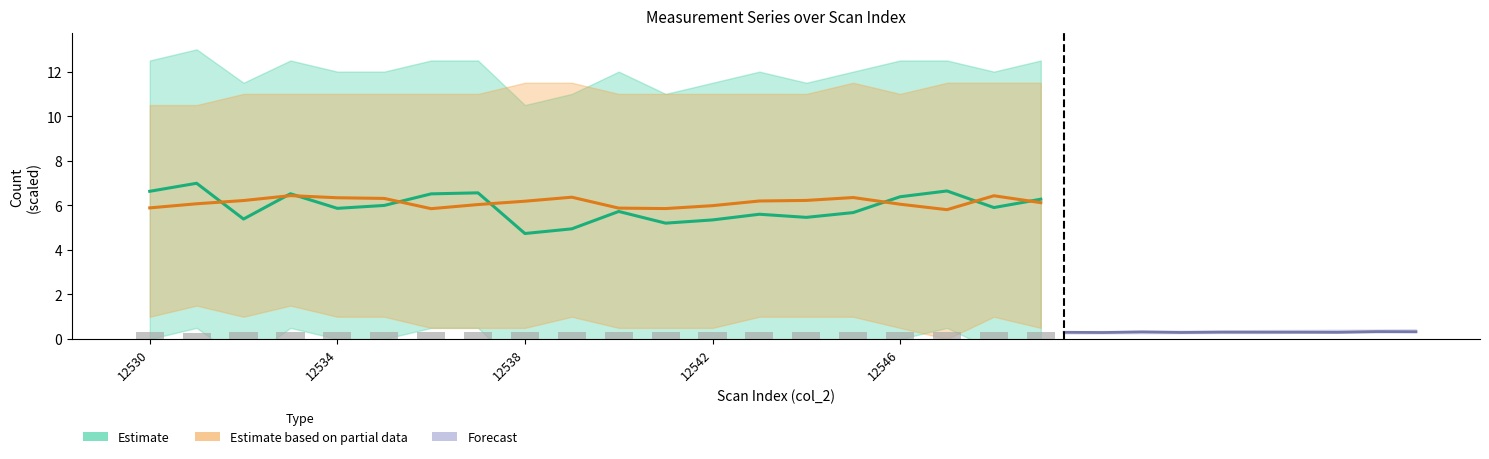

At which category is the sum across all series the highest?

12531